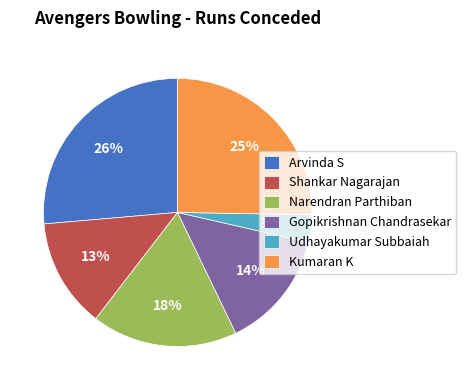

Does any single category account for the majority?

No